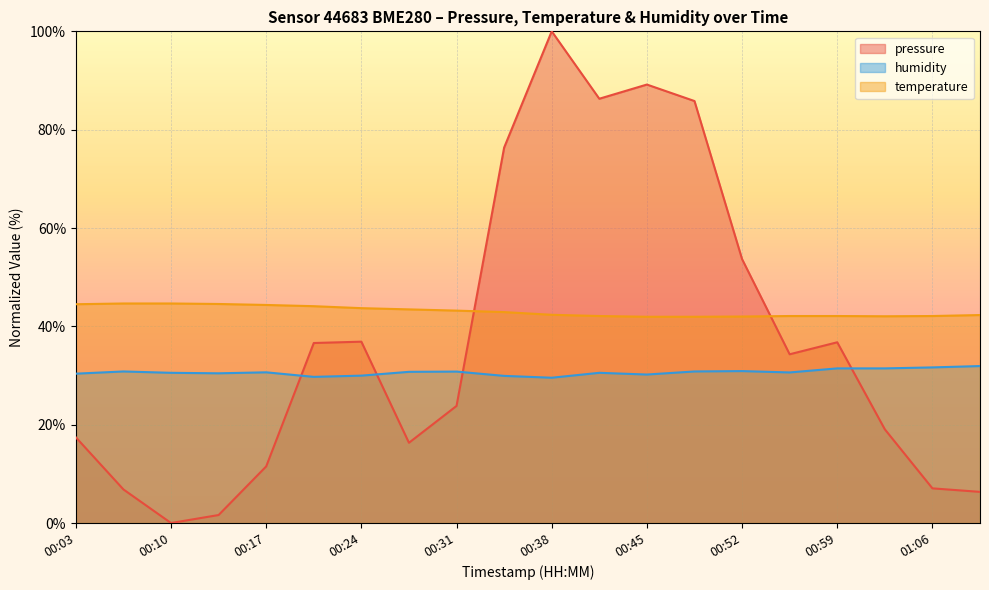

Which series changed the most between 00:14 and 00:59?

pressure